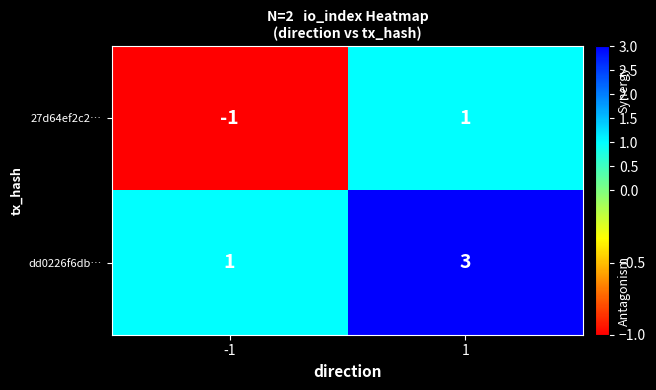

Rank the series by their average value, from lowest to highest.

27d64ef2c2…, dd0226f6db…